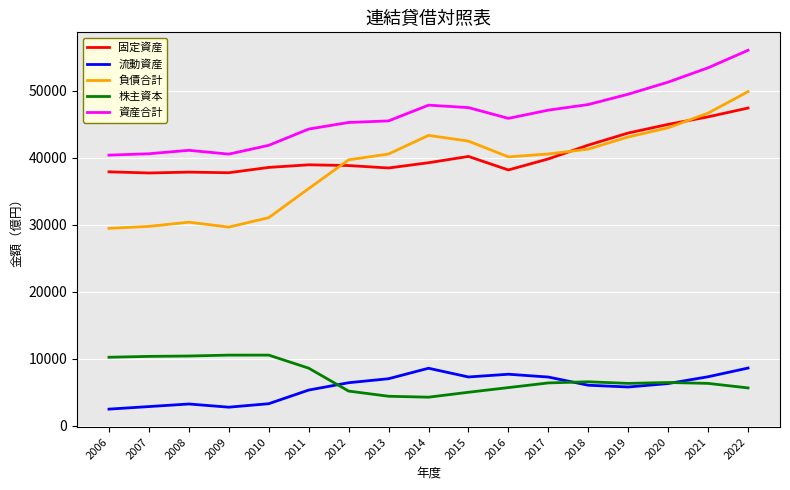

At 2011, list the series in order from largest to smallest.

資産合計, 固定資産, 負債合計, 株主資本, 流動資産